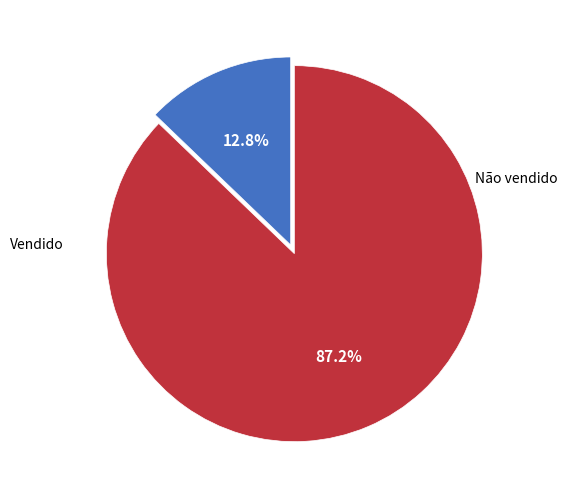

Rank the categories by value from lowest to highest.

Vendido, Não vendido